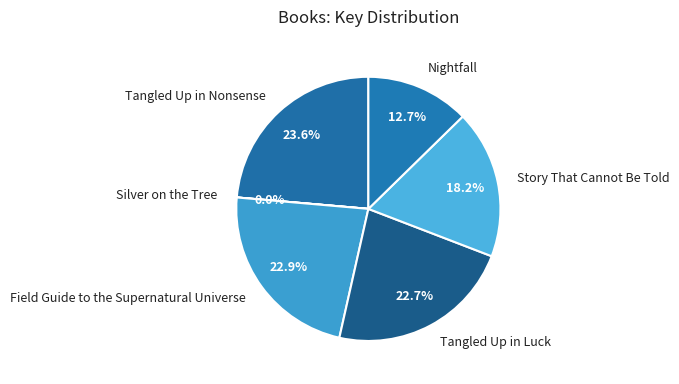

Which slice is the largest?

Tangled Up in Nonsense